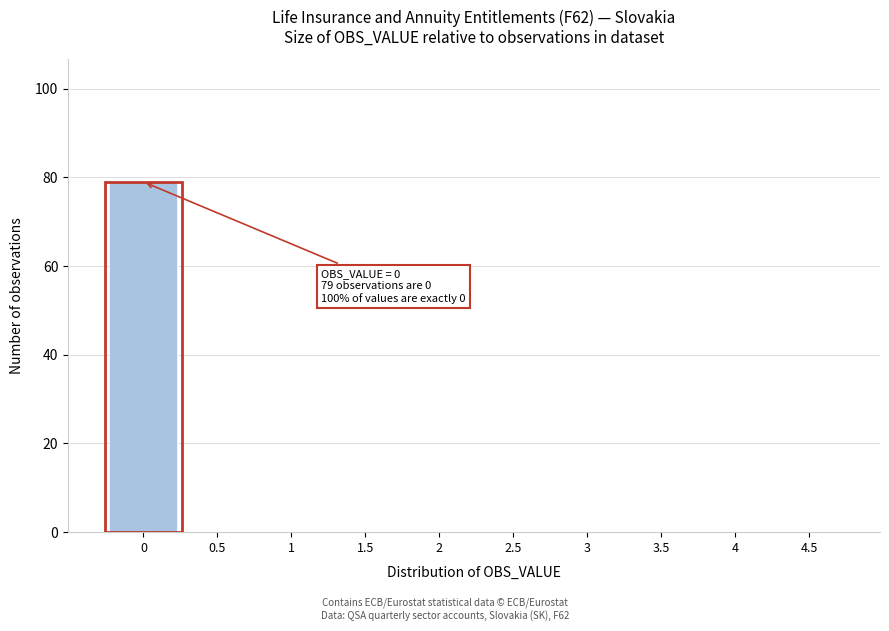

Reading right to left, extract all data points from this chart.

4.5=0	4=0	3.5=0	3=0	2.5=0	2=0	1.5=0	1=0	0.5=0	0=79